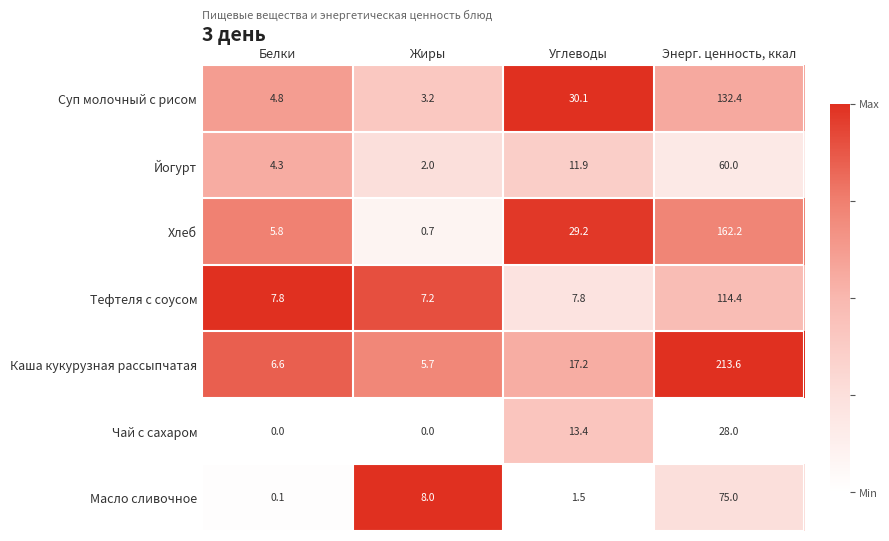

What is the lowest value of the Хлеб series?

0.7